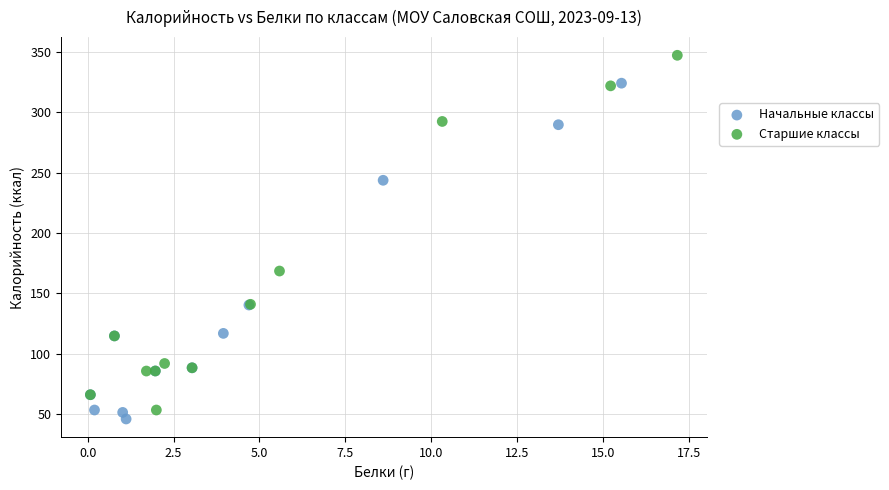

Which series has the largest Y range (max minus min)?

Старшие классы